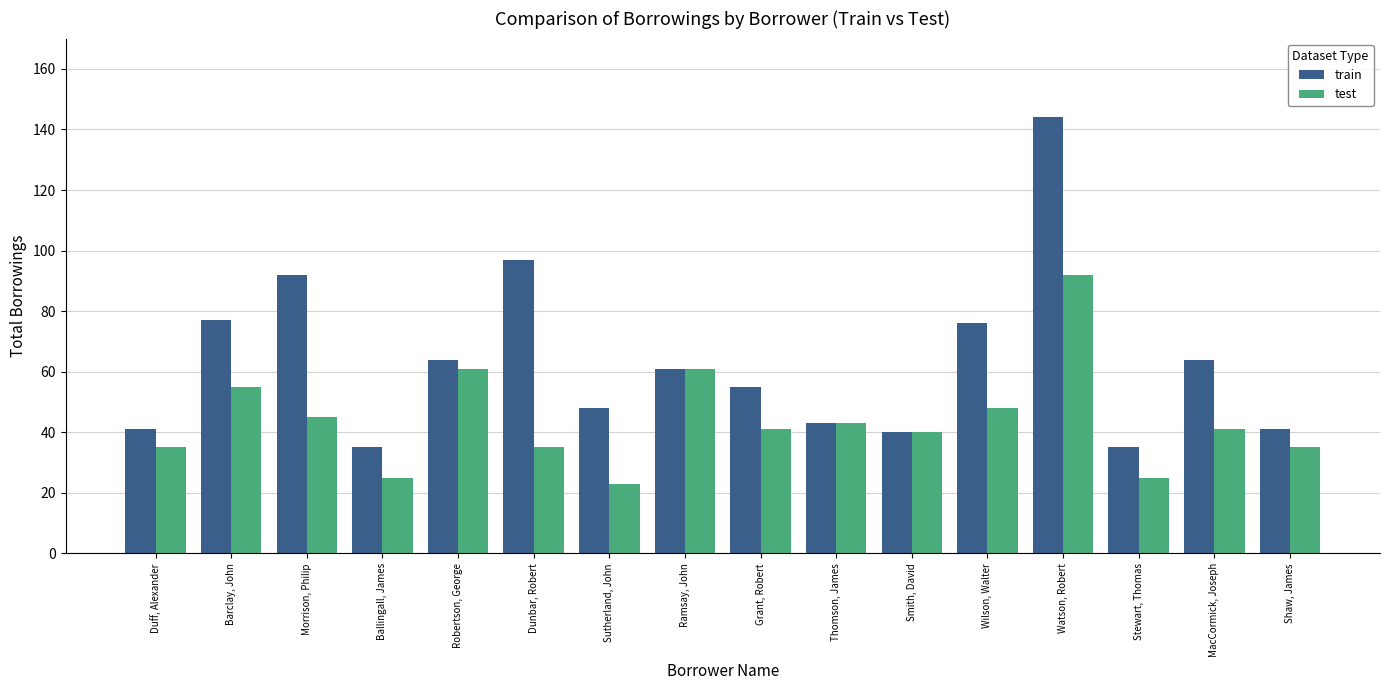

Is the value of train at Dunbar, Robert greater than the value of test at Barclay, John?

Yes